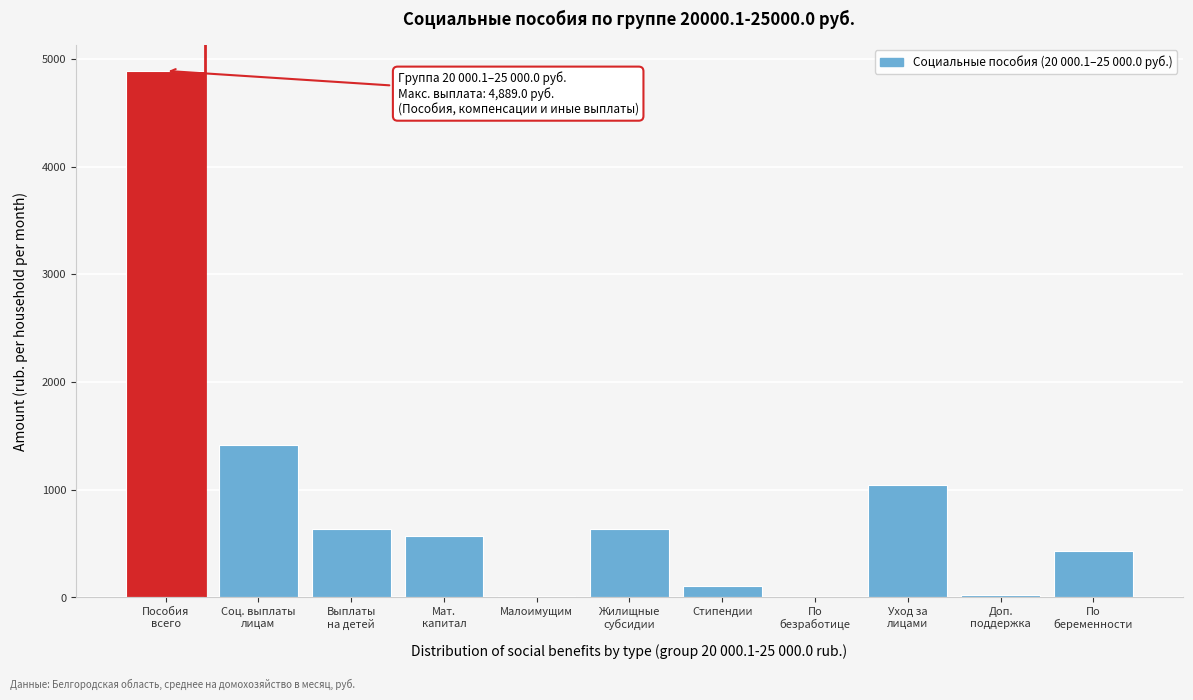

What is the maximum value shown in the chart?

4889.0